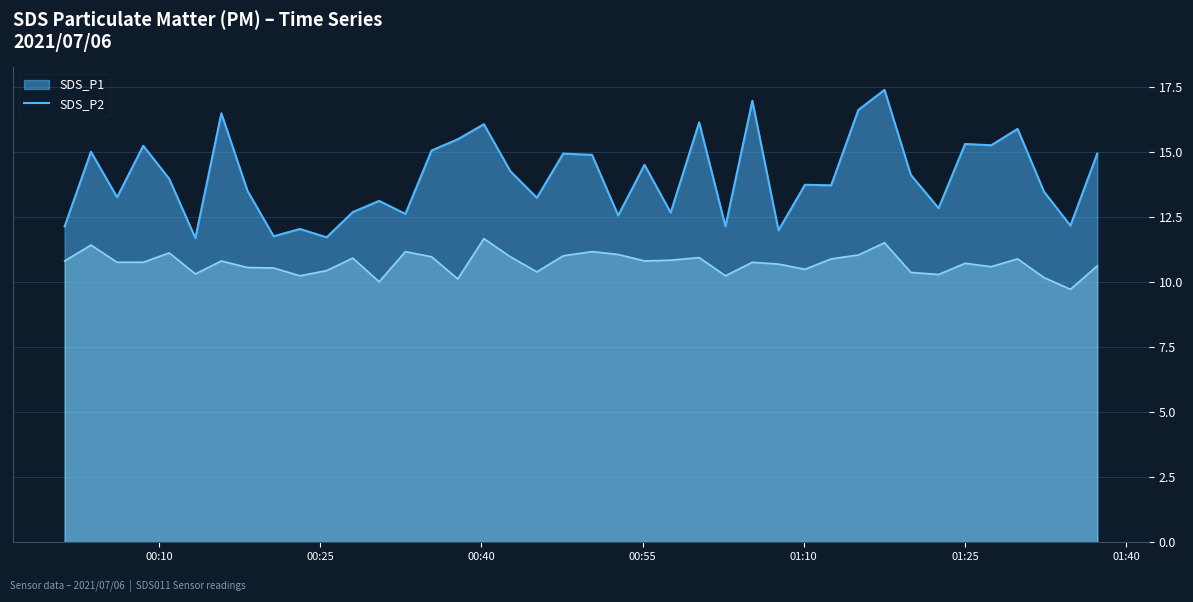

List the labels in order of value, smallest first.

2021/07/06 00:13:23, 2021/07/06 00:25:36, 2021/07/06 00:20:40, 2021/07/06 01:07:39, 2021/07/06 00:23:07, 2021/07/06 00:01:13, 2021/07/06 01:02:43, 2021/07/06 01:34:49, 2021/07/06 00:52:44, 2021/07/06 00:32:56, 2021/07/06 00:57:37, 2021/07/06 00:28:02, 2021/07/06 01:22:33, 2021/07/06 00:30:29, 2021/07/06 00:45:10, 2021/07/06 00:06:06, 2021/07/06 01:32:22, 2021/07/06 00:18:14, 2021/07/06 01:12:33, 2021/07/06 01:10:07, 2021/07/06 00:10:57, 2021/07/06 01:19:58, 2021/07/06 00:42:42, 2021/07/06 00:55:11, 2021/07/06 00:50:18, 2021/07/06 00:47:37, 2021/07/06 01:37:19, 2021/07/06 00:03:40, 2021/07/06 00:35:22, 2021/07/06 00:08:32, 2021/07/06 01:27:27, 2021/07/06 01:25:01, 2021/07/06 00:37:48, 2021/07/06 01:29:54, 2021/07/06 00:40:14, 2021/07/06 01:00:16, 2021/07/06 00:15:48, 2021/07/06 01:15:05, 2021/07/06 01:05:13, 2021/07/06 01:17:31